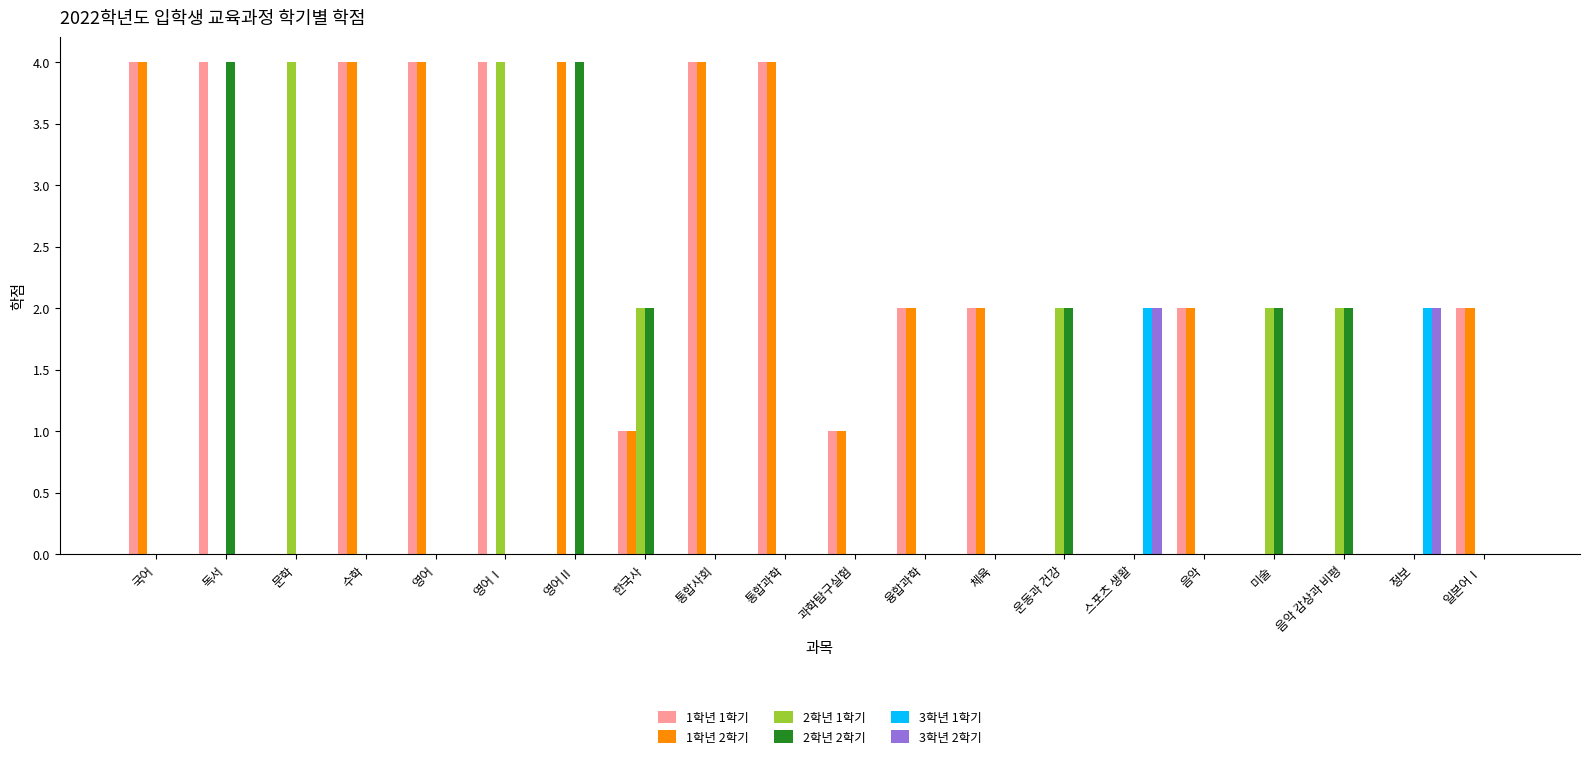

What is the highest value of the 2학년 2학기 series?

4